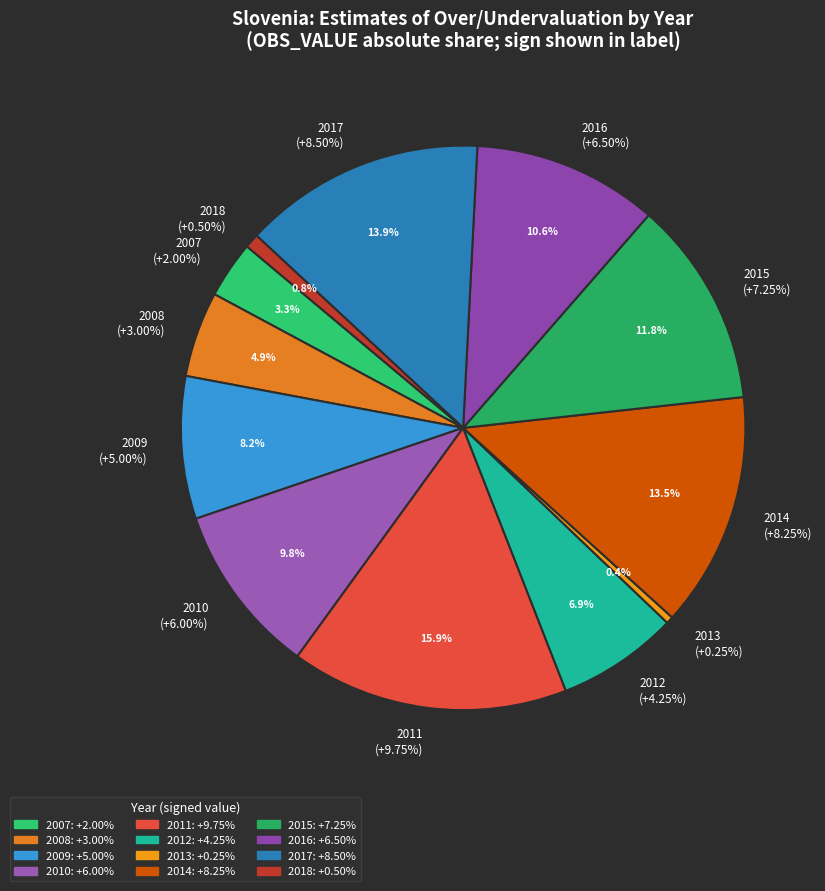

Do 2011 and 2008 together represent more than half of the pie?

No